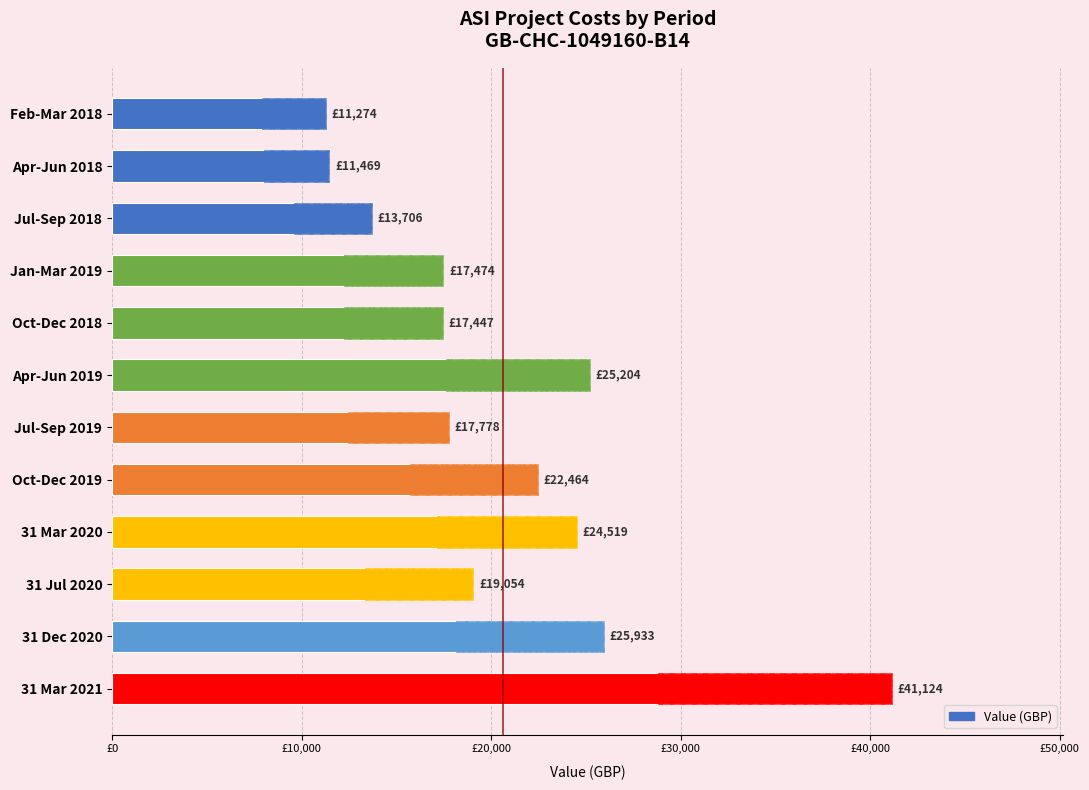

The chart shows a value of 15159.4 at Apr-Jun 2018. True or false?

False